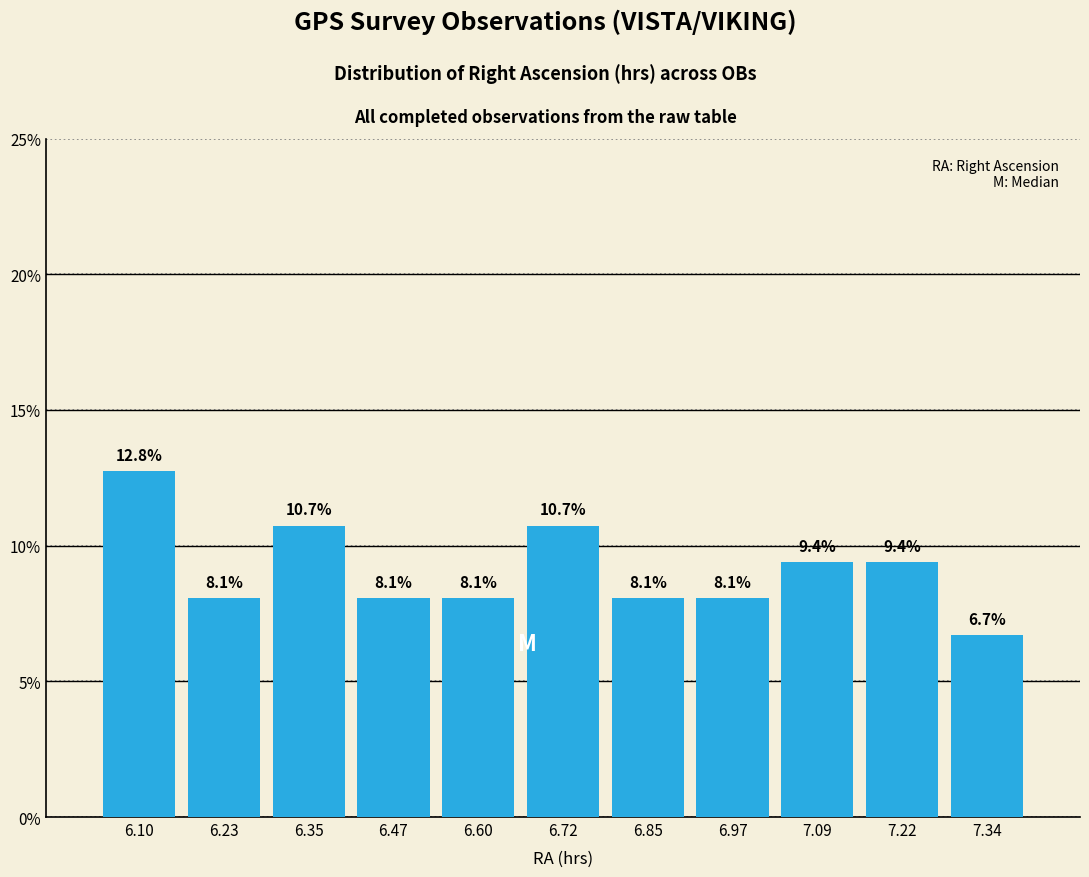

Reading left to right, list every bar in this chart as the range it spans on the x-axis followed by its height. The bar edges are not printed on the chart, so give them approximately, as read against the axis.

6.04 to 6.16: 12.8
6.16 to 6.28: 8.1
6.28 to 6.42: 10.7
6.42 to 6.54: 8.1
6.54 to 6.66: 8.1
6.66 to 6.78: 10.7
6.78 to 6.90: 8.1
6.90 to 7.04: 8.1
7.04 to 7.16: 9.4
7.16 to 7.28: 9.4
7.28 to 7.40: 6.7